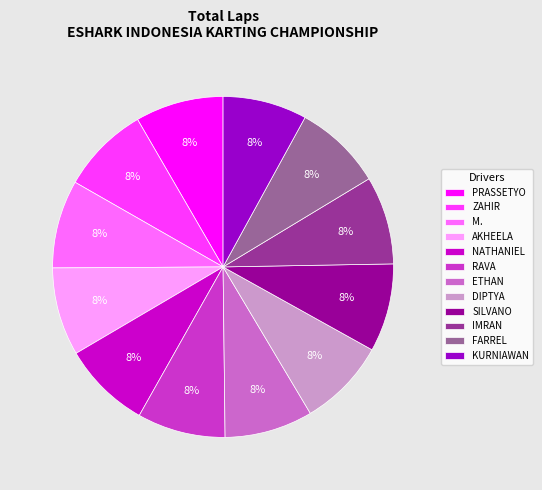

Is there a majority slice in this chart?

No